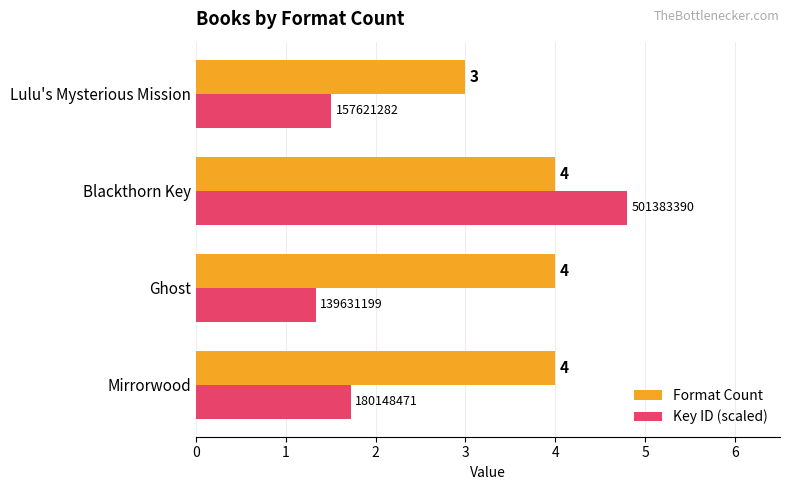

What is the sum of the Format Count values at Ghost and Lulu's Mysterious Mission?

7.0